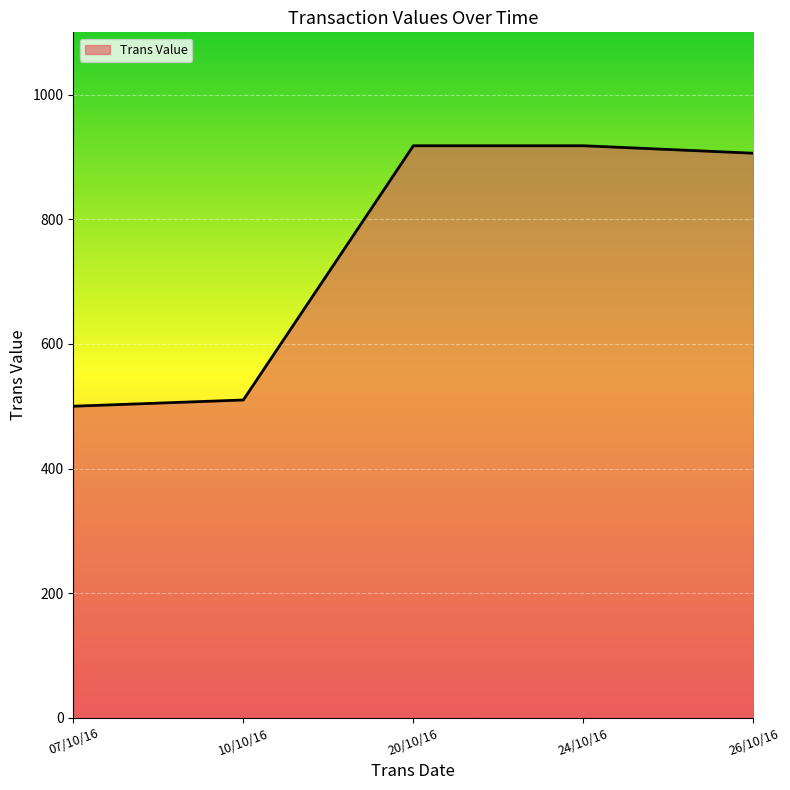

What is the average value?

750